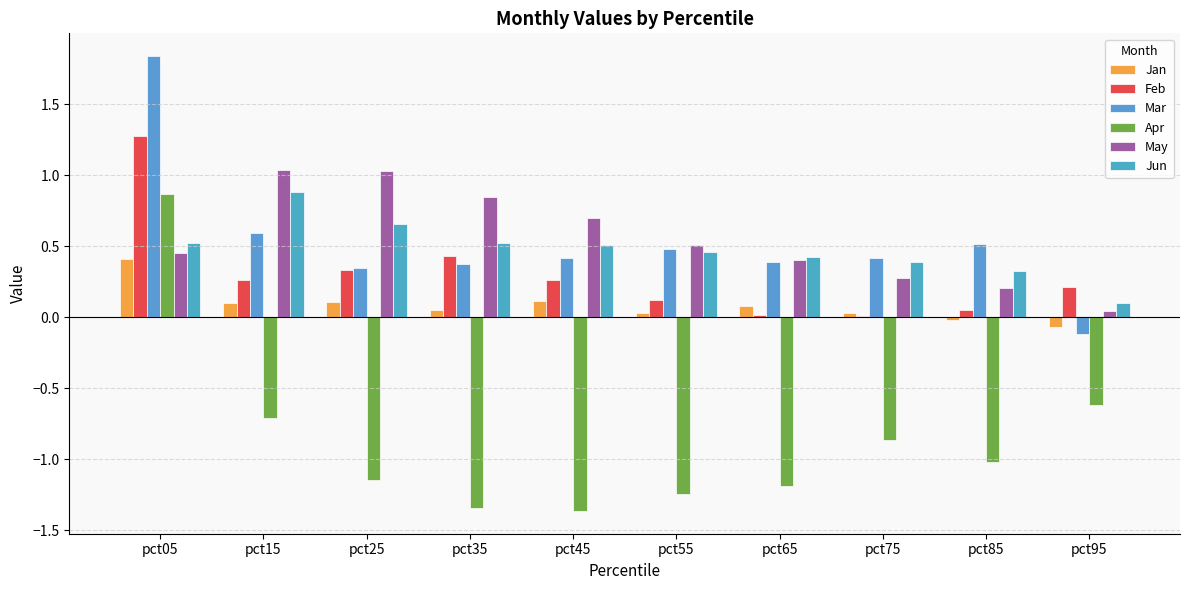

List the series in order of their peak value, lowest first.

Jan, Apr, Jun, May, Feb, Mar